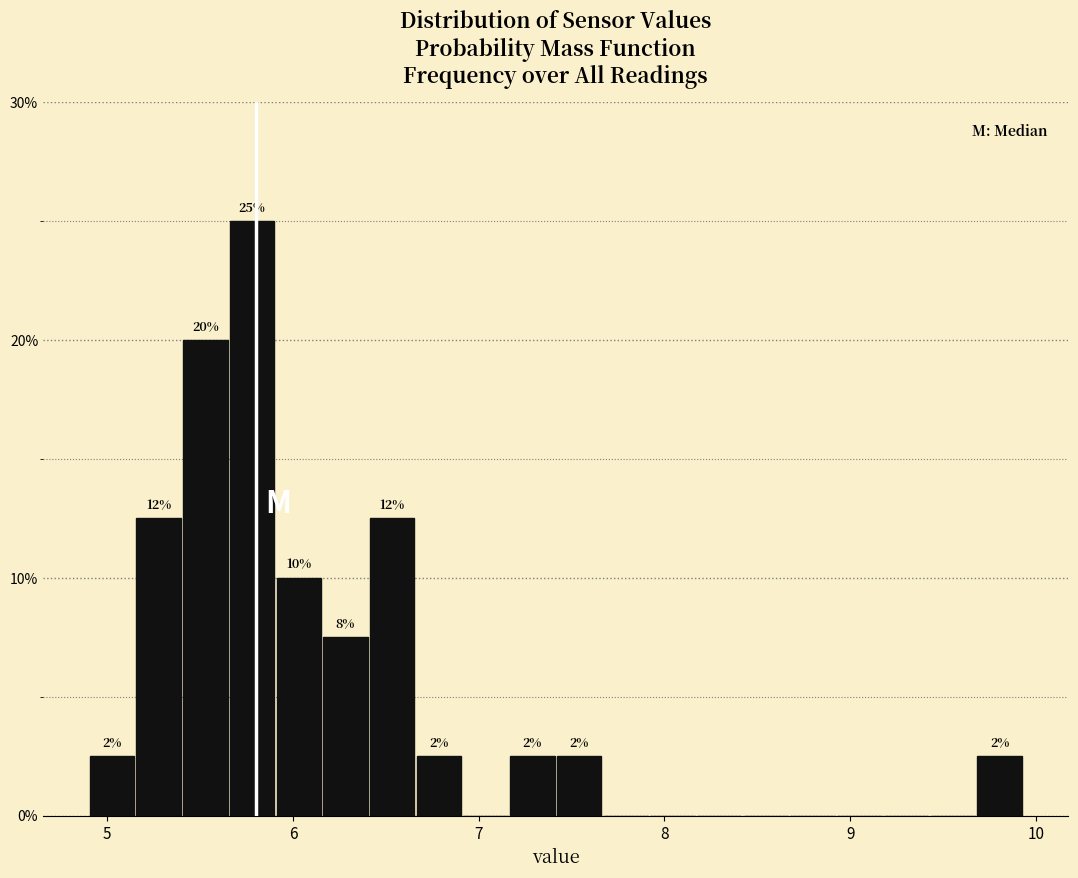

Around what value on the x-axis is the tallest bar? Give the approximate position of its centre, as read against the axis.

5.8